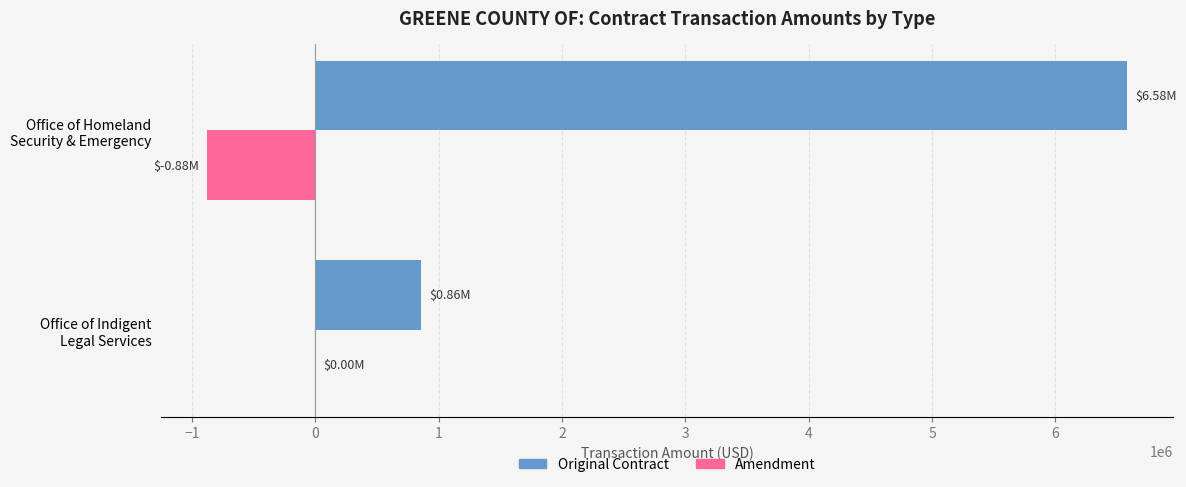

Which series has the largest total across all categories?

Original Contract